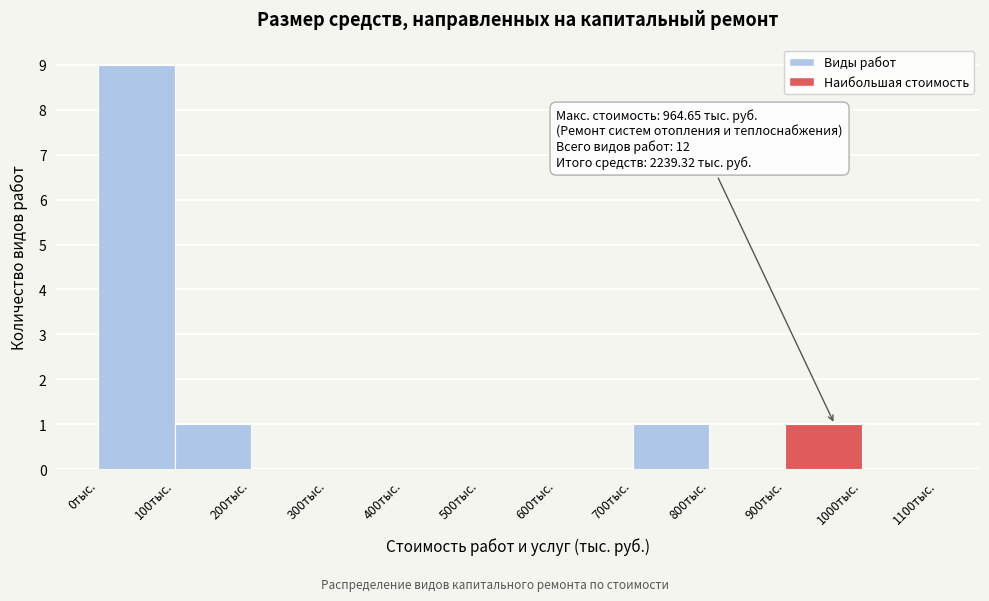

Over which range of the x-axis is the bar tallest?

0 to 100